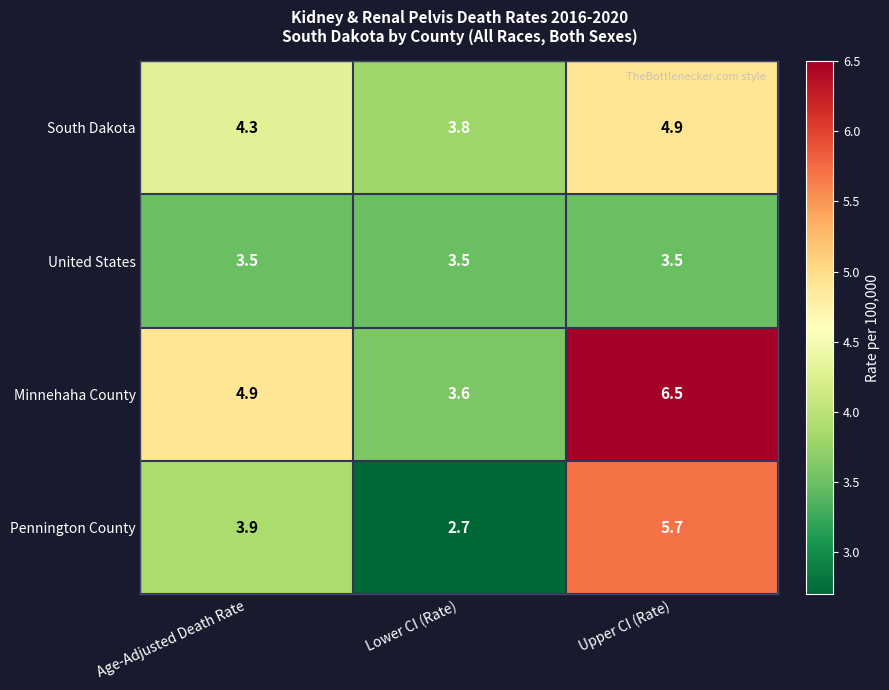

Reading right to left, what are all the values shown in this chart?

South Dakota: 4.9	3.8	4.3
United States: 3.5	3.5	3.5
Minnehaha County: 6.5	3.6	4.9
Pennington County: 5.7	2.7	3.9